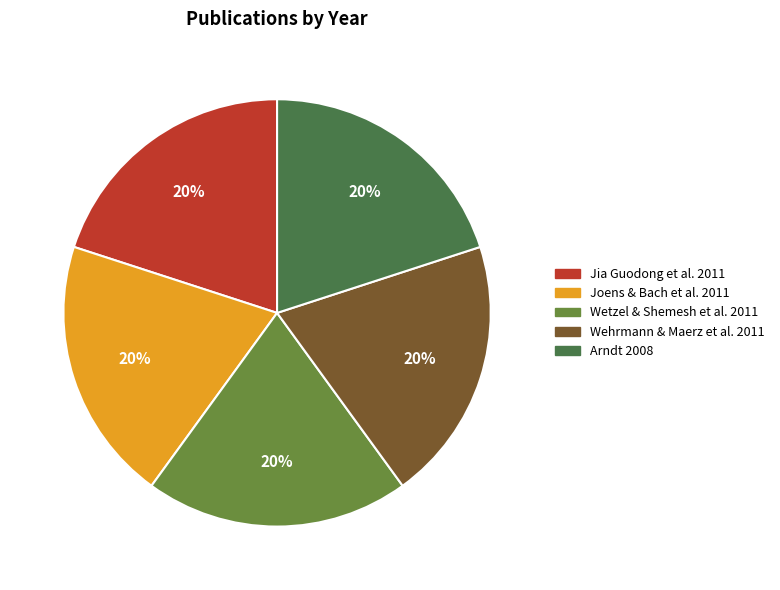

To the nearest percent, what is the average slice percentage?

20%